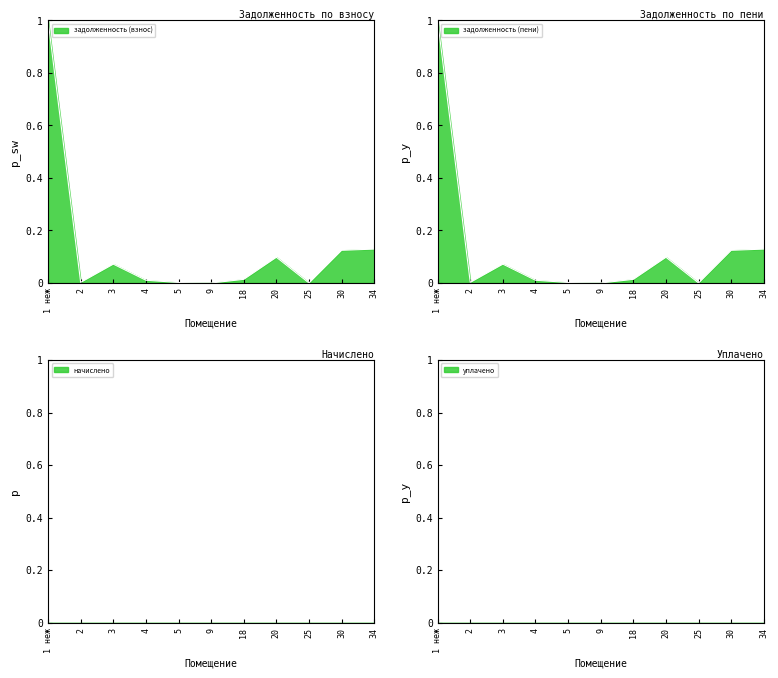

What is the label of the 11th point from the left?

34